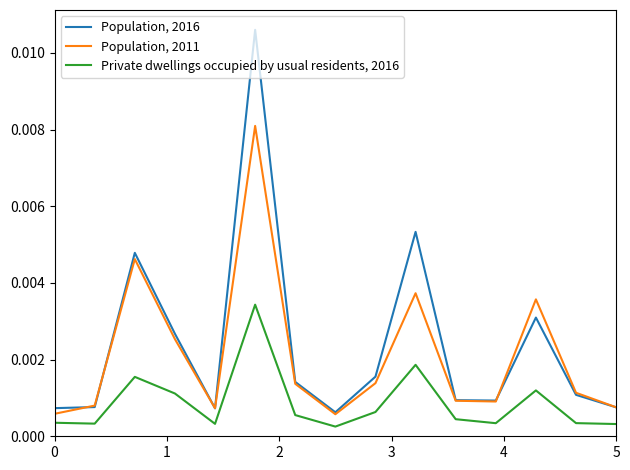

True or false: Private dwellings occupied by usual residents, 2016 and Population, 2016 intersect in this chart.

False